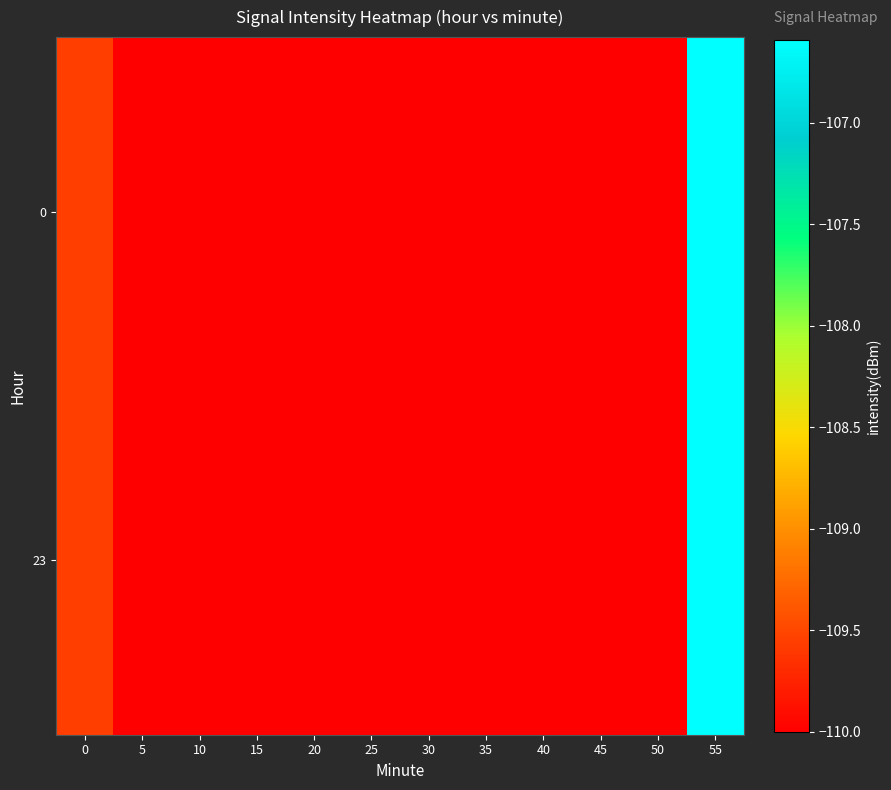

How many data points does each series have?

12